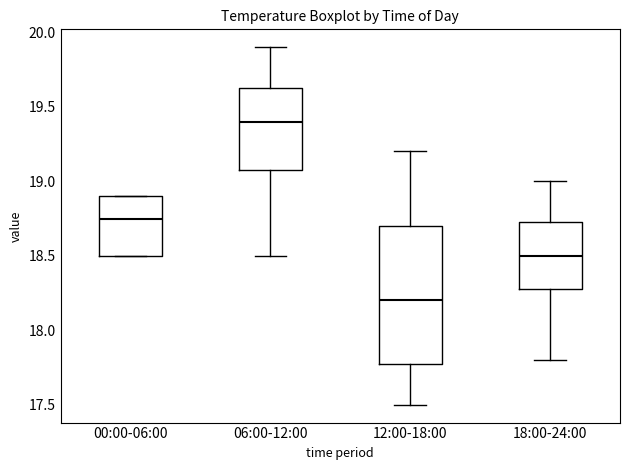

Reading left to right, read every box against the y-axis: the position of its median line, the range the box covers, and the ends of its whiskers. The values are not printed on the chart, so give them approximately, as read against the axis.

00:00-06:00: median 18.75, box 18.50 to 18.90, whiskers 18.50 to 18.90
06:00-12:00: median 19.40, box 19.10 to 19.65, whiskers 18.50 to 19.90
12:00-18:00: median 18.20, box 17.80 to 18.70, whiskers 17.50 to 19.20
18:00-24:00: median 18.50, box 18.30 to 18.75, whiskers 17.80 to 19.00